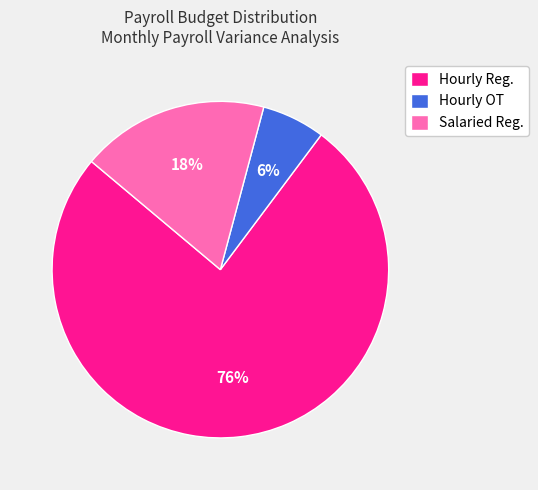

Do Salaried Reg. and Hourly OT together represent more than half of the pie?

No